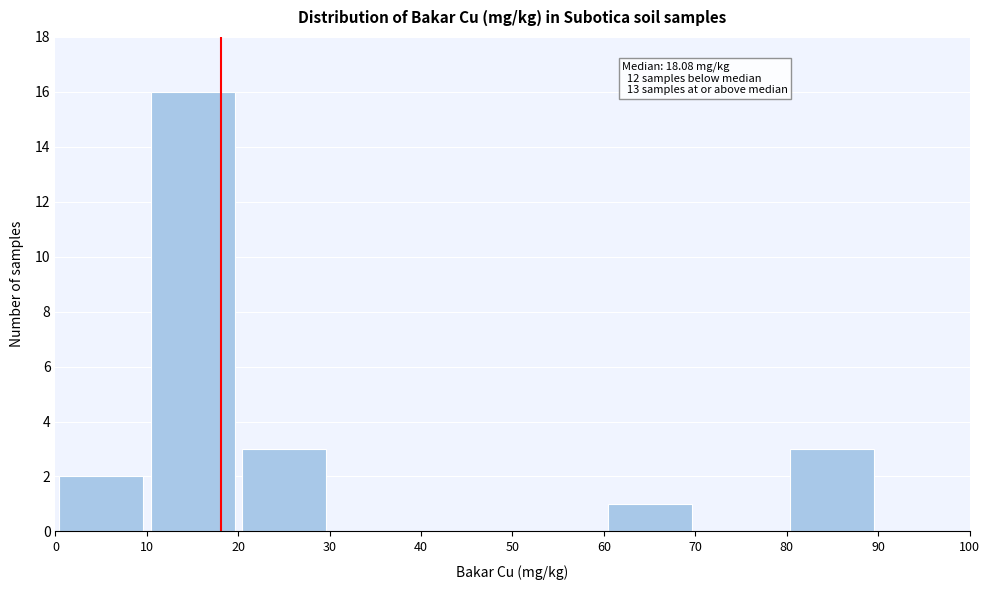

Which range on the x-axis has the tallest bar?

10 to 20